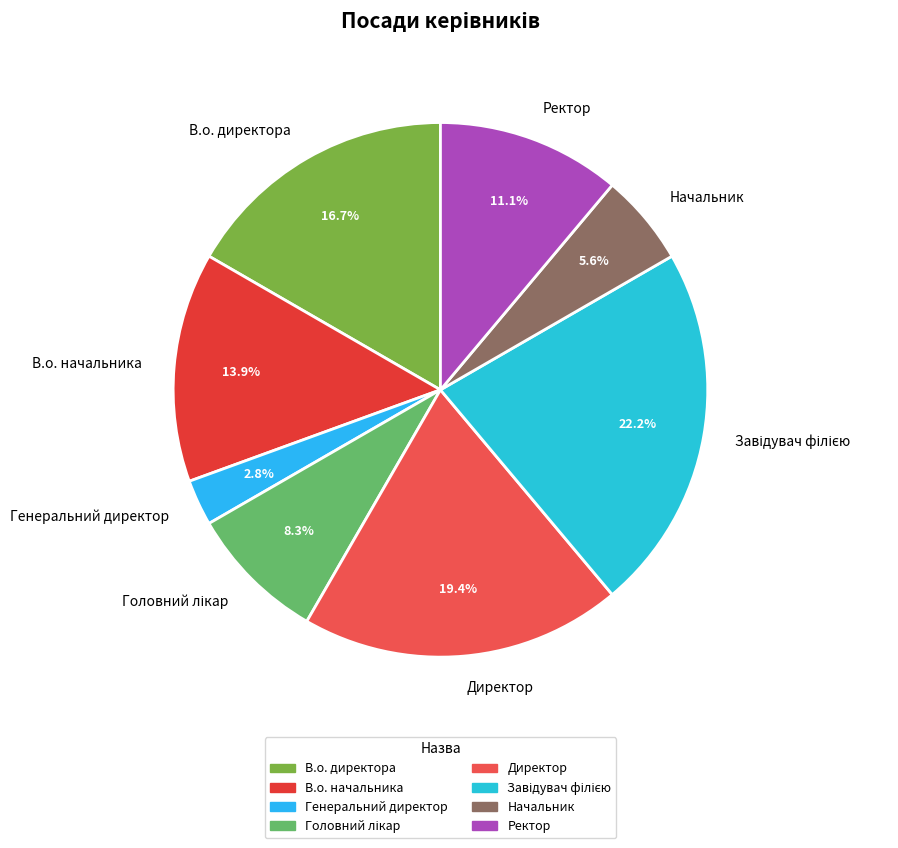

Does any single category account for the majority?

No